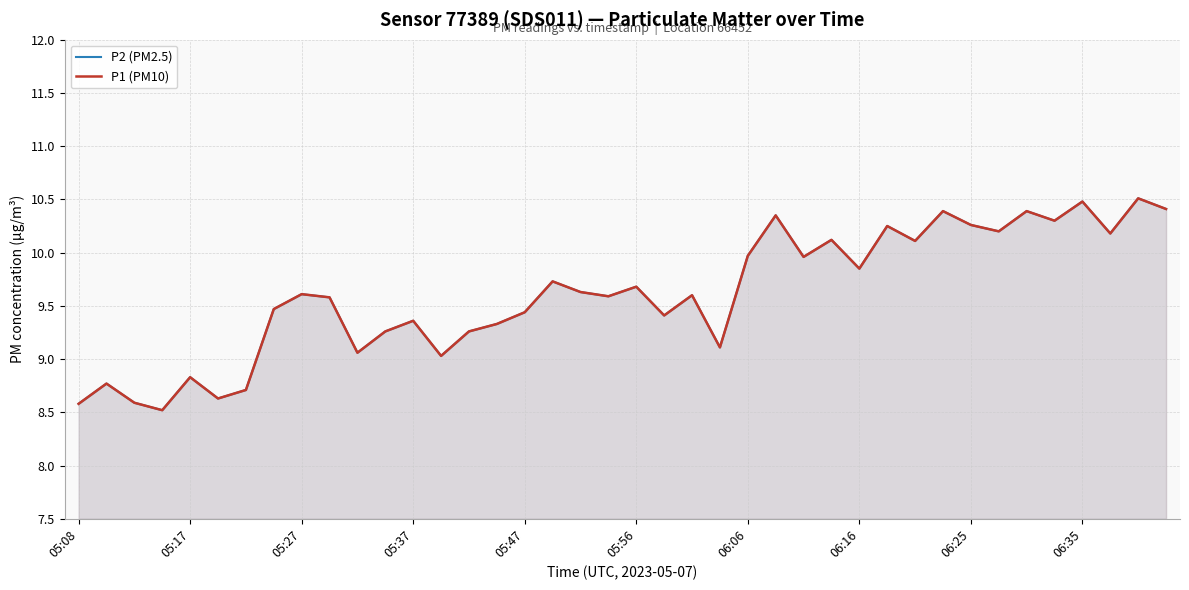

Does the chart display data point markers on the line(s)?

No